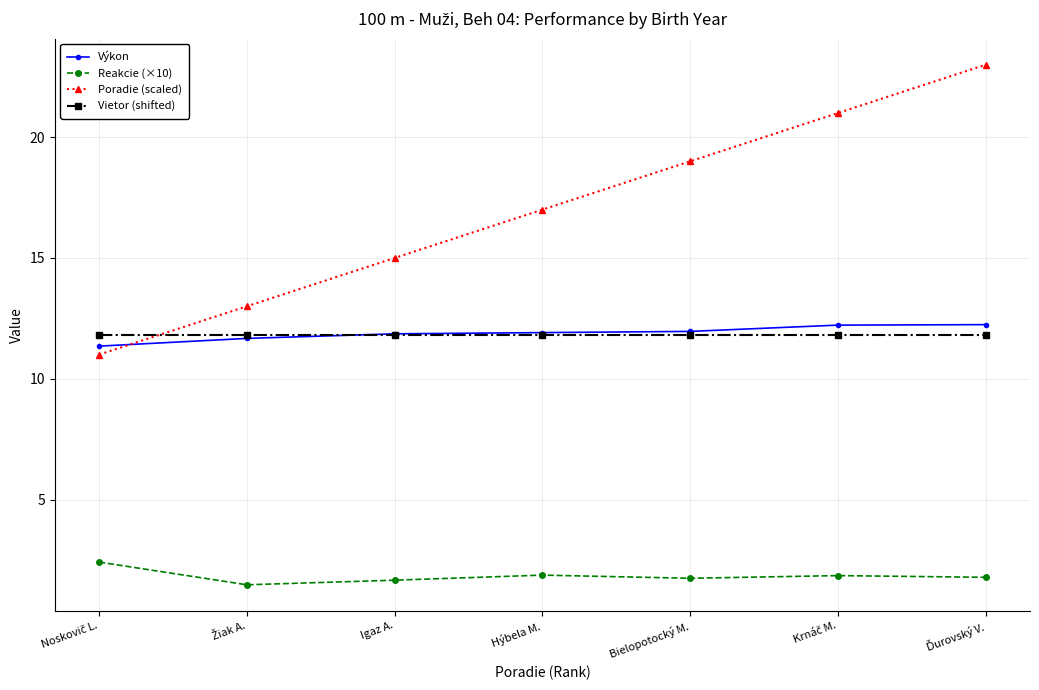

At how many categories does at least one series exceed 6?

7